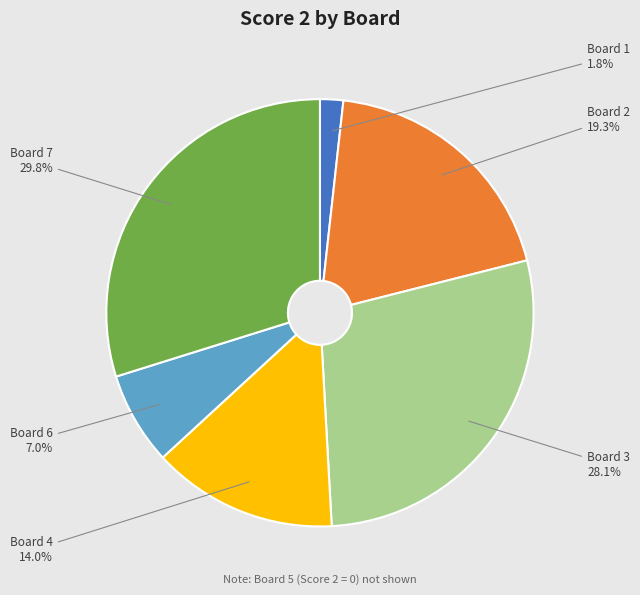

Does any single category account for the majority?

No